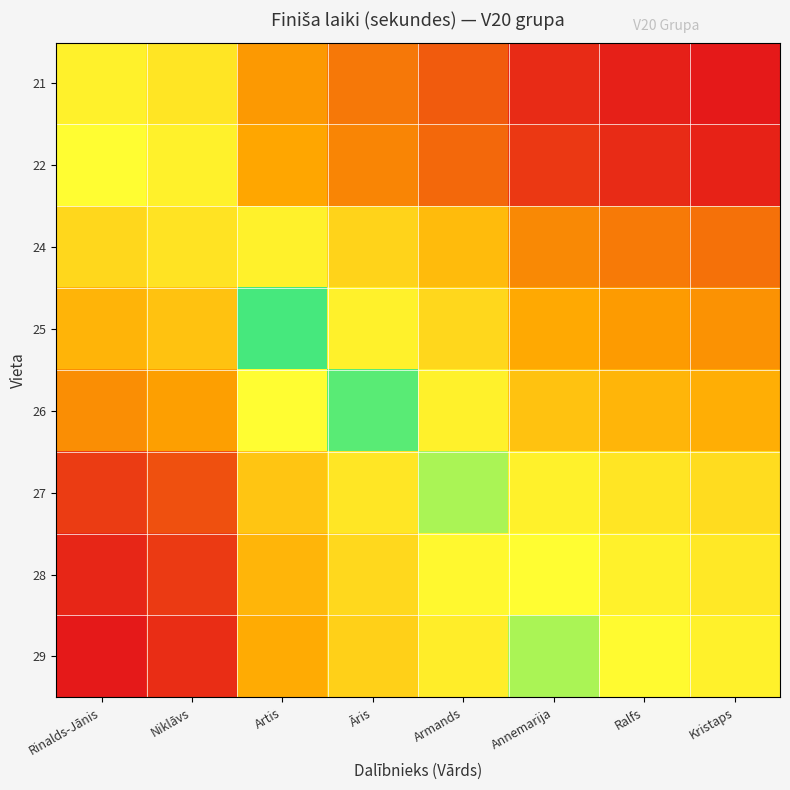

Reading left to right, extract all data points from this chart.

21: Rinalds-Jānis=1.0	Niklāvs=1.0	Artis=0.9	Āris=0.8	Armands=0.8	Annemarija=0.7	Ralfs=0.7	Kristaps=0.7
22: Rinalds-Jānis=1.0	Niklāvs=1.0	Artis=0.9	Āris=0.9	Armands=0.8	Annemarija=0.8	Ralfs=0.7	Kristaps=0.7
24: Rinalds-Jānis=1.1	Niklāvs=1.1	Artis=1.0	Āris=1.0	Armands=0.9	Annemarija=0.9	Ralfs=0.8	Kristaps=0.8
25: Rinalds-Jānis=1.2	Niklāvs=1.2	Artis=1.0	Āris=1.0	Armands=1.0	Annemarija=0.9	Ralfs=0.9	Kristaps=0.9
26: Rinalds-Jānis=1.2	Niklāvs=1.2	Artis=1.1	Āris=1.0	Armands=1.0	Annemarija=0.9	Ralfs=0.9	Kristaps=0.9
27: Rinalds-Jānis=1.3	Niklāvs=1.3	Artis=1.2	Āris=1.1	Armands=1.1	Annemarija=1.0	Ralfs=1.0	Kristaps=1.0
28: Rinalds-Jānis=1.4	Niklāvs=1.3	Artis=1.2	Āris=1.1	Armands=1.1	Annemarija=1.0	Ralfs=1.0	Kristaps=1.0
29: Rinalds-Jānis=1.4	Niklāvs=1.4	Artis=1.2	Āris=1.2	Armands=1.1	Annemarija=1.0	Ralfs=1.0	Kristaps=1.0